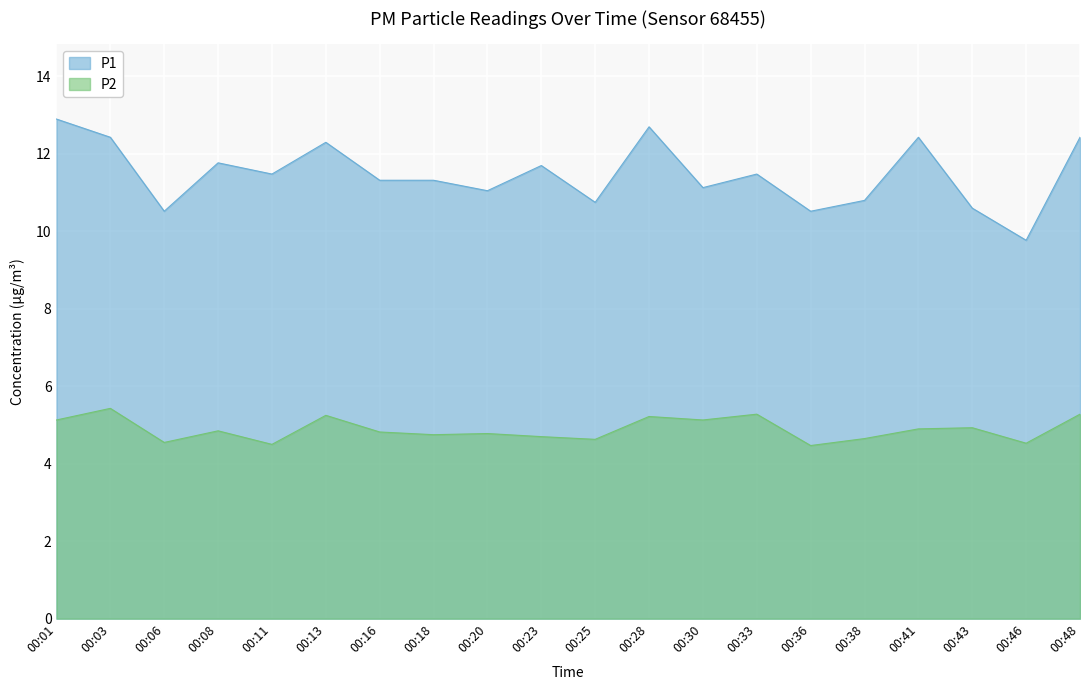

Which series has the widest spread of values?

P1